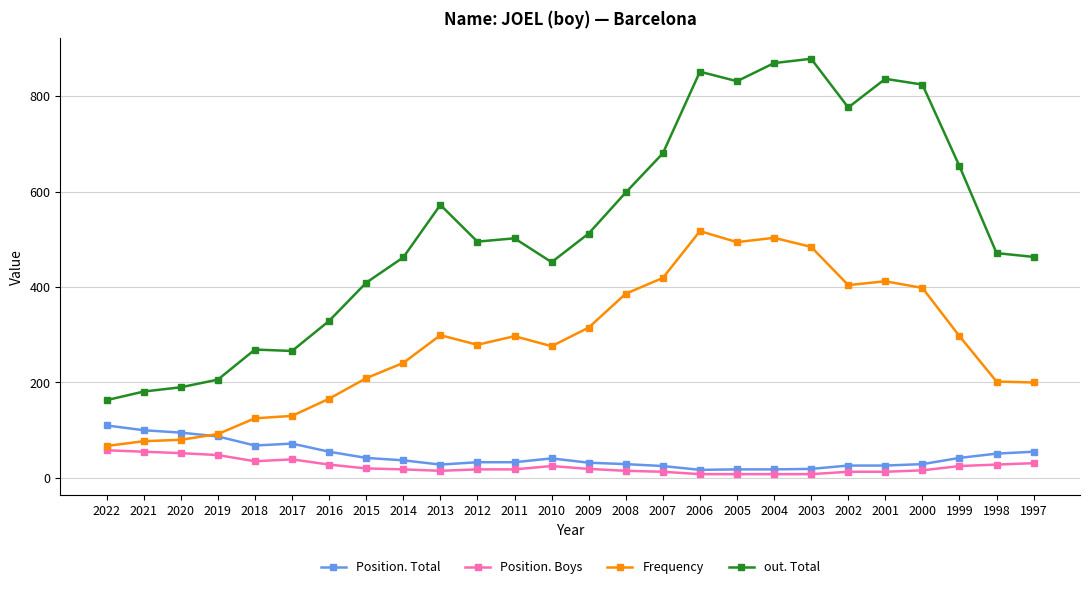

The Position. Total series shows 51 at 1998. True or false?

True